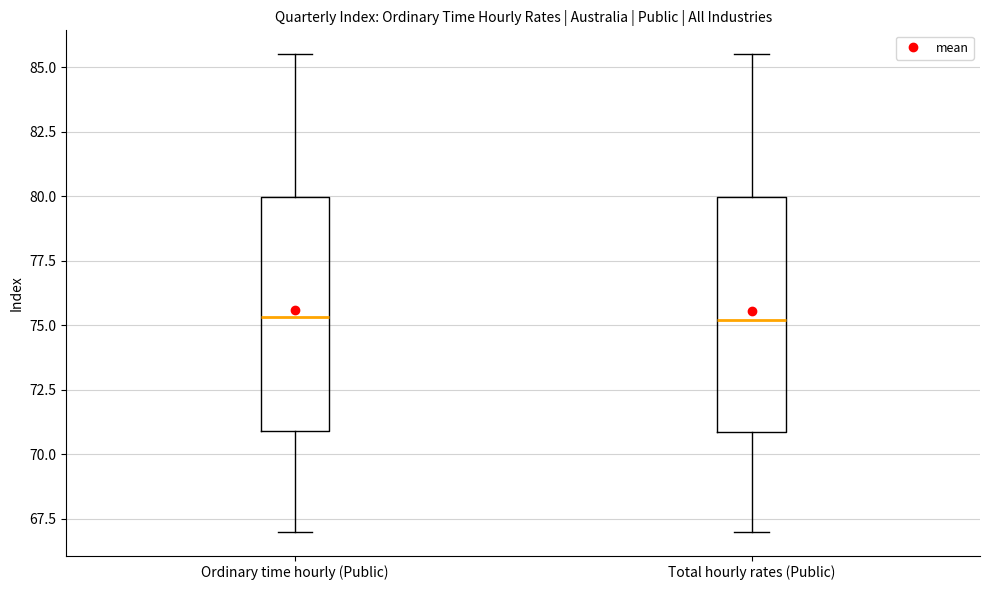

Reading left to right, transcribe this box plot: for each box, give where its median line is, the range the box spans, and where its two whiskers end, as read against the y-axis. The values are not printed on the chart, so give them approximately, as read against the axis.

Ordinary time hourly (Public): median 75.5, box 71.0 to 80.0, whiskers 67.0 to 85.5
Total hourly rates (Public): median 75.0, box 71.0 to 80.0, whiskers 67.0 to 85.5